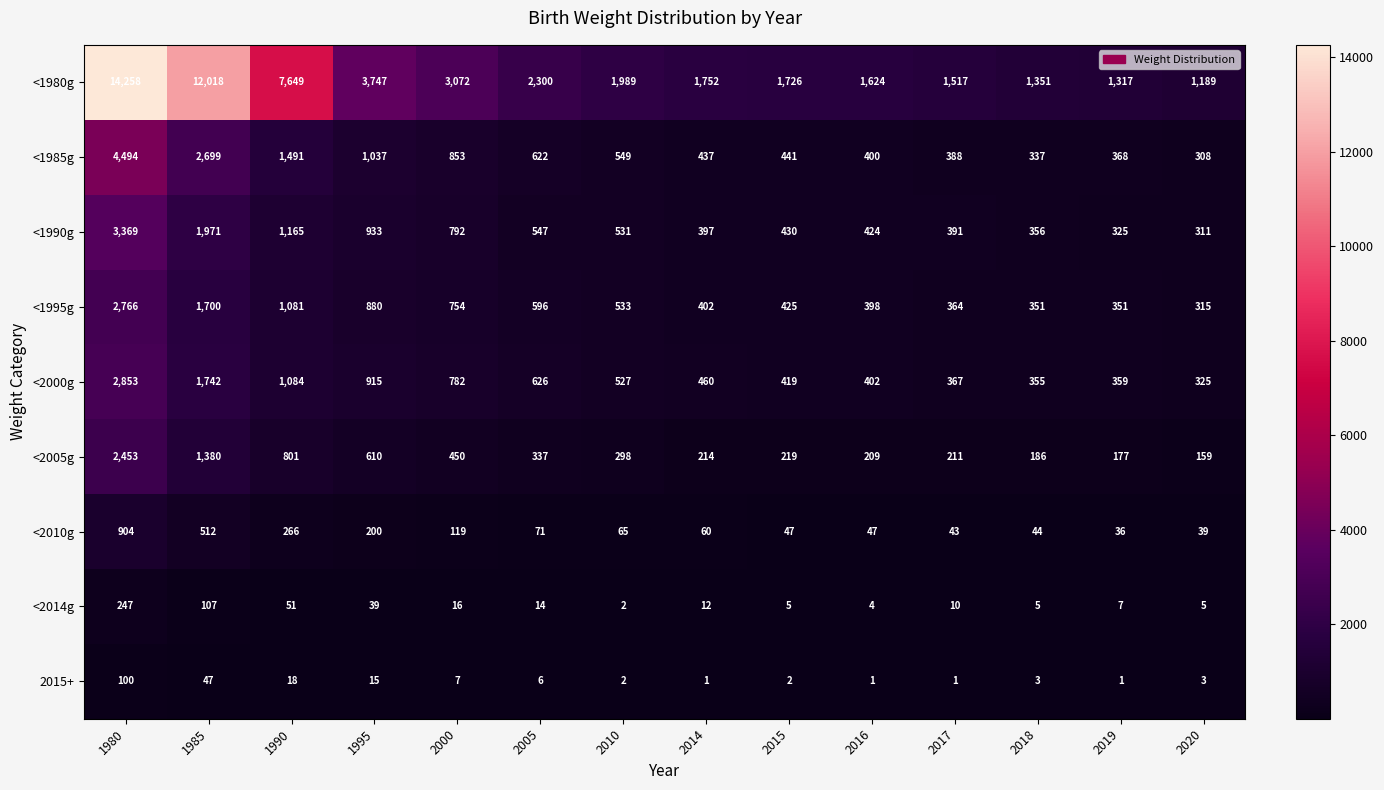

What is the sum of the <2014g values at 2010 and 2014?

14